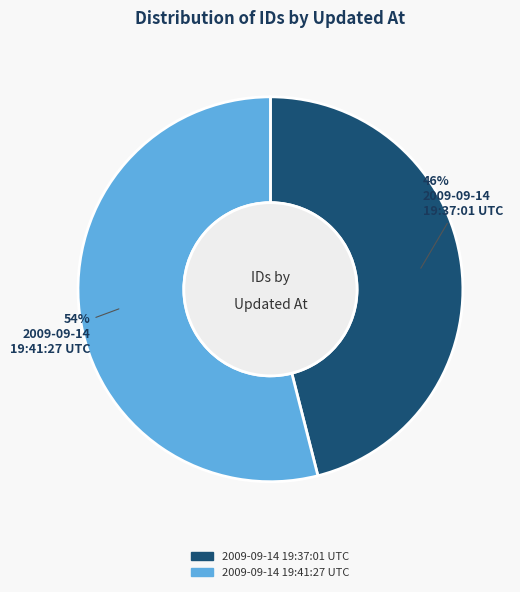

What percentage is the 2009-09-14 19:41:27 UTC slice, to the nearest percent?

54%